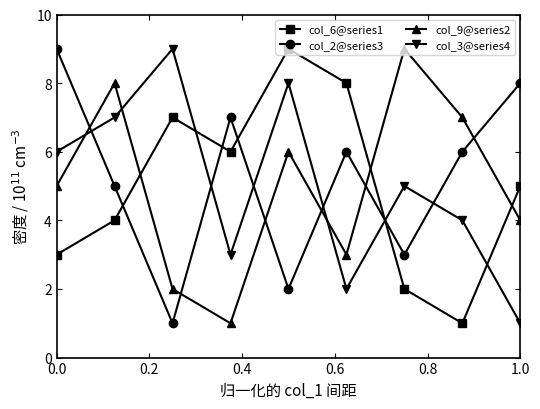

How many data points does each series have?

9